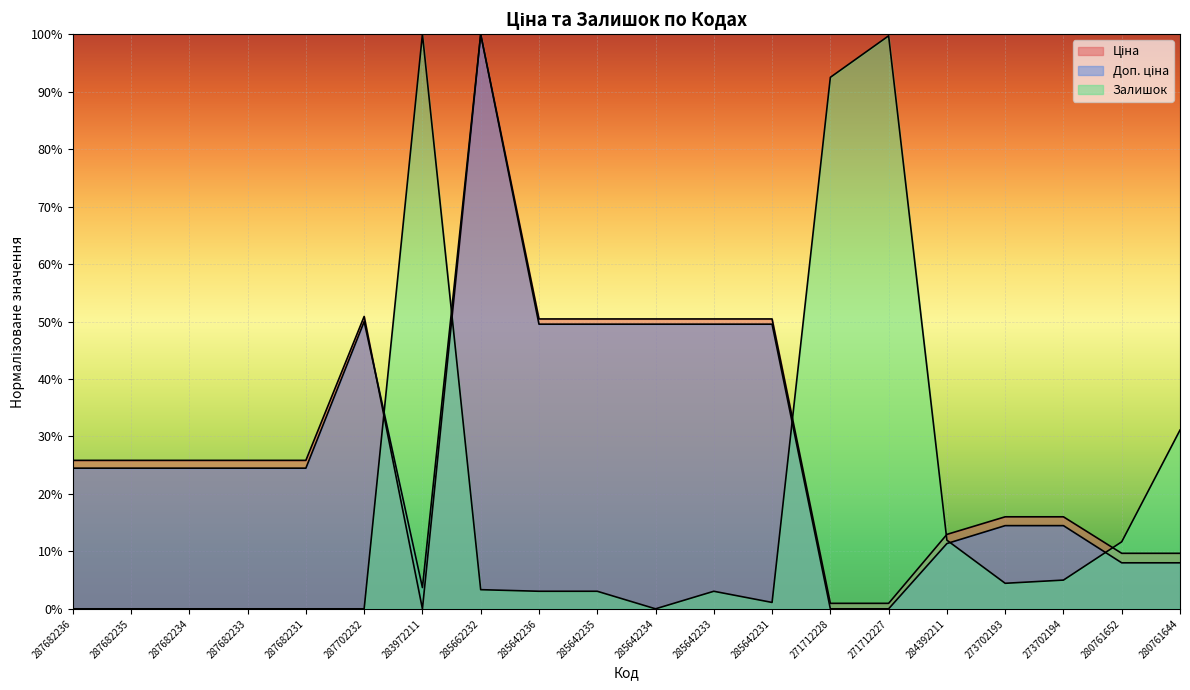

At how many categories does at least one series exceed 55?

4